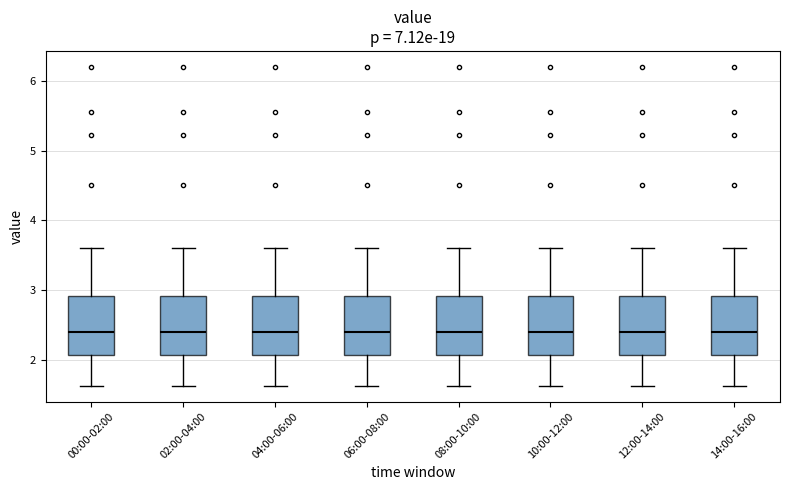

Reading left to right, transcribe this box plot: for each box, give where its median line is, the range the box spans, and where its two whiskers end, as read against the y-axis. The values are not printed on the chart, so give them approximately, as read against the axis.

00:00-02:00: median 2.4, box 2.1 to 2.9, whiskers 1.6 to 3.6
02:00-04:00: median 2.4, box 2.1 to 2.9, whiskers 1.6 to 3.6
04:00-06:00: median 2.4, box 2.1 to 2.9, whiskers 1.6 to 3.6
06:00-08:00: median 2.4, box 2.1 to 2.9, whiskers 1.6 to 3.6
08:00-10:00: median 2.4, box 2.1 to 2.9, whiskers 1.6 to 3.6
10:00-12:00: median 2.4, box 2.1 to 2.9, whiskers 1.6 to 3.6
12:00-14:00: median 2.4, box 2.1 to 2.9, whiskers 1.6 to 3.6
14:00-16:00: median 2.4, box 2.1 to 2.9, whiskers 1.6 to 3.6